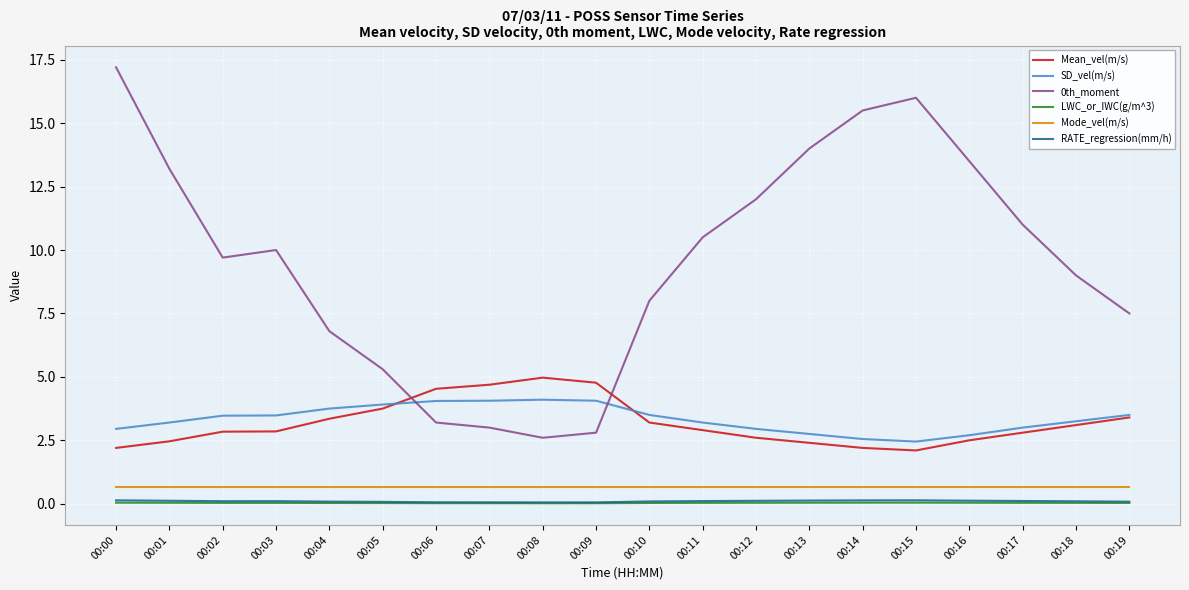

What is the maximum value for 0th_moment?

17.2